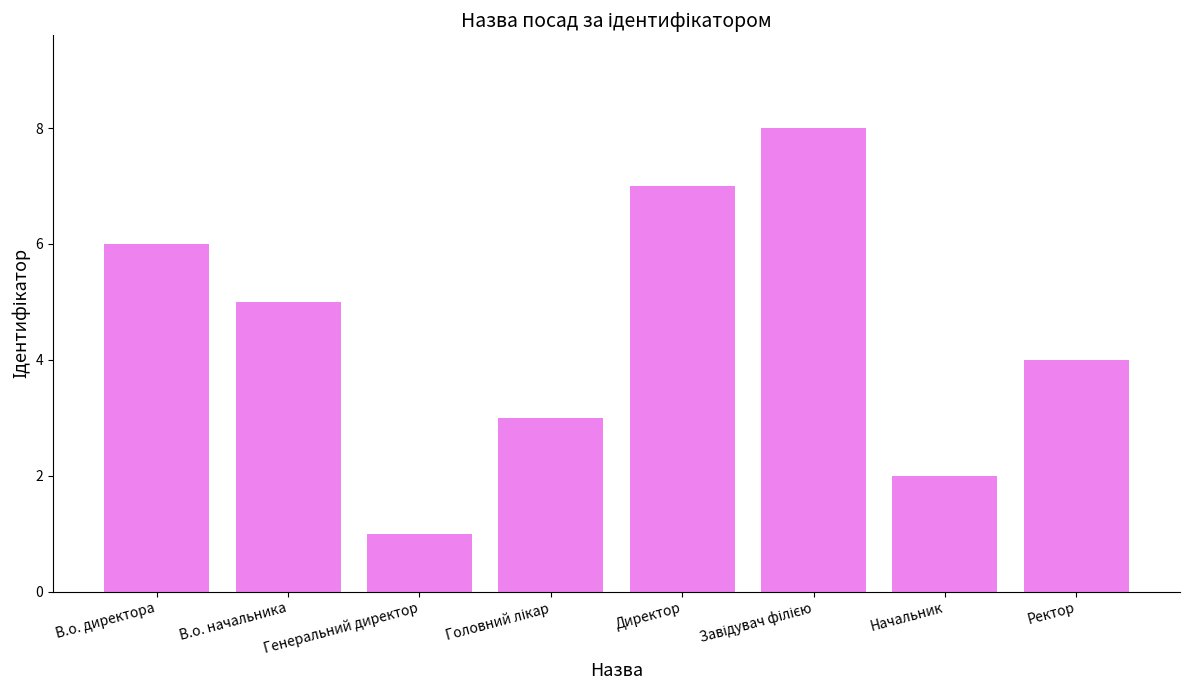

What position from the right is В.о. директора?

8